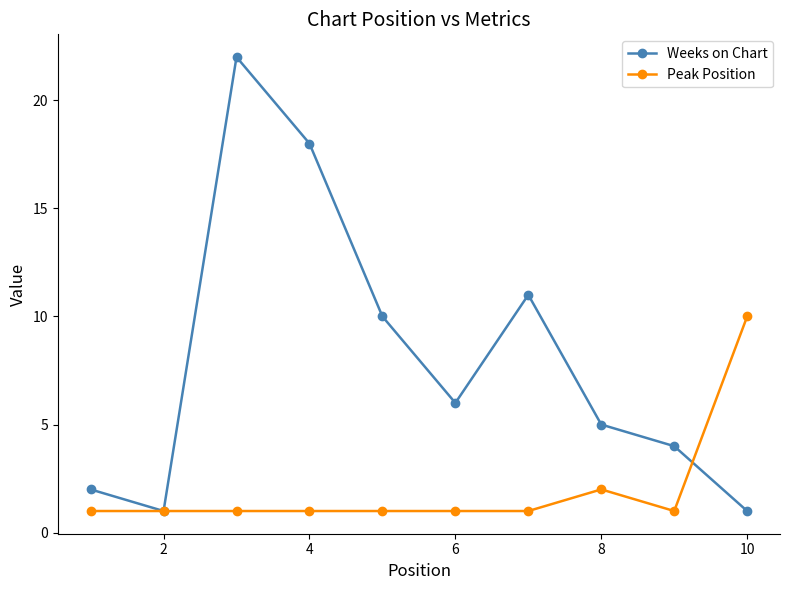

List the series in order of their peak value, highest first.

Weeks on Chart, Peak Position